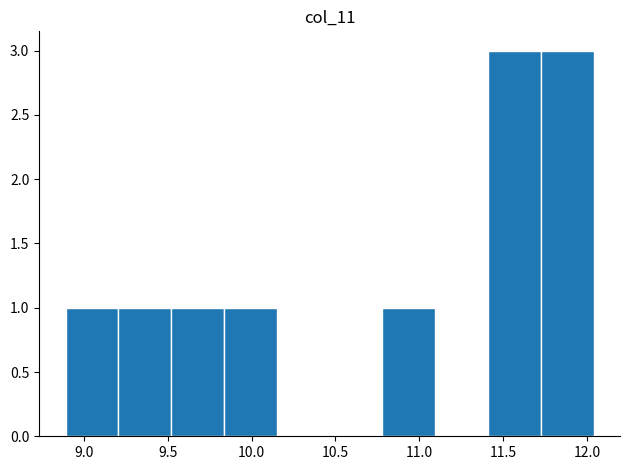

What is the height of the bar covering 9.205 to 9.520 on the x-axis? Neither the bar edges nor the heights are printed on the chart, so give them approximately, as read against the axes.

1